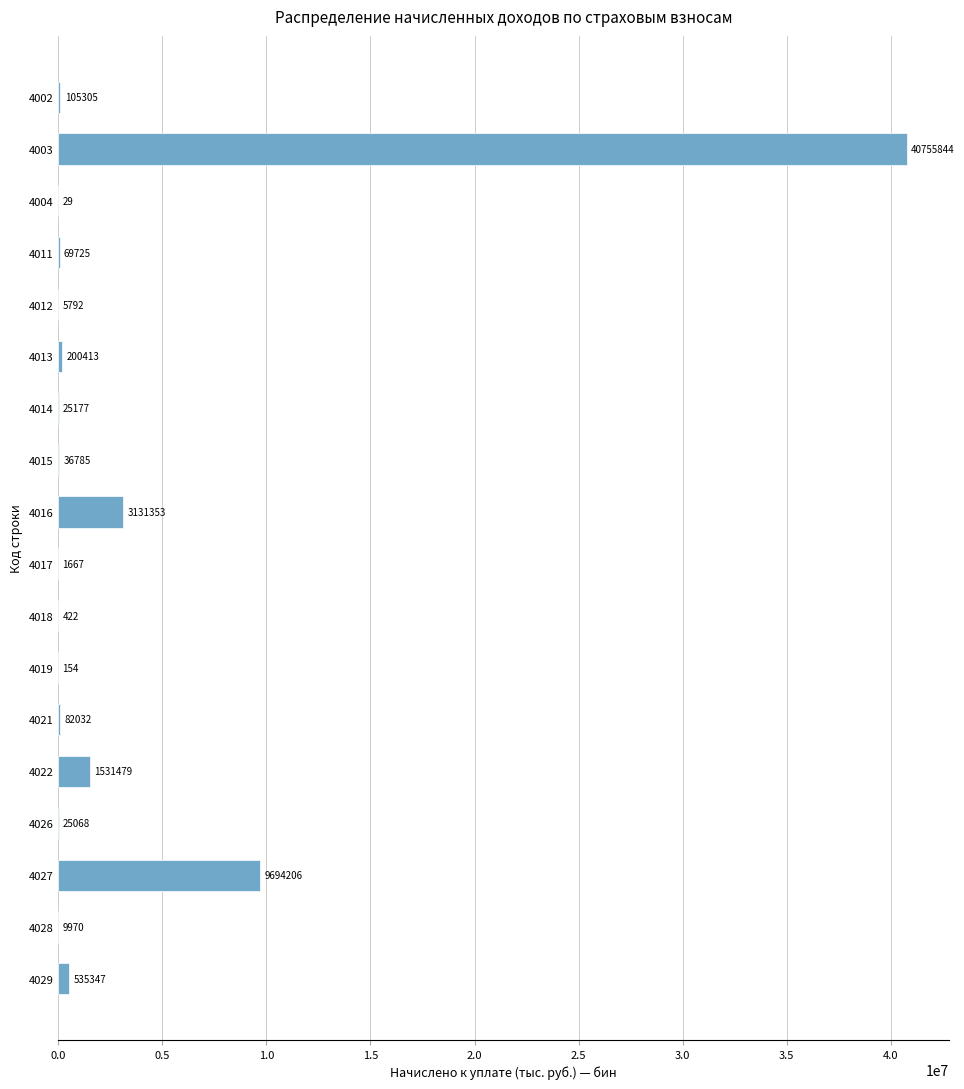

Reading top to bottom, what are all the values shown in this chart?

4002=105305	4003=40755844	4004=29	4011=69725	4012=5792	4013=200413	4014=25177	4015=36785	4016=3131353	4017=1667	4018=422	4019=154	4021=82032	4022=1531479	4026=25068	4027=9694206	4028=9970	4029=535347